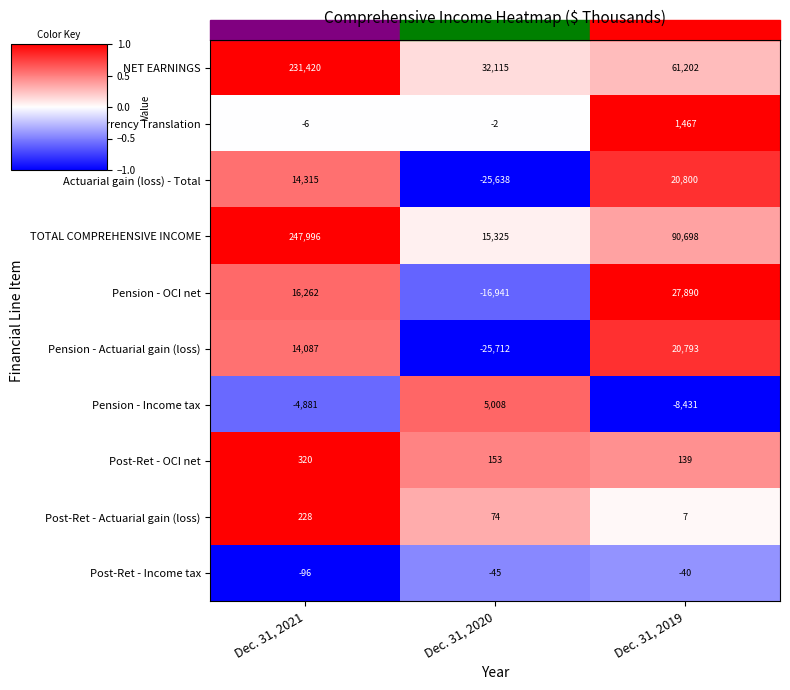

Which label corresponds to the largest value in the chart?

Dec. 31, 2021